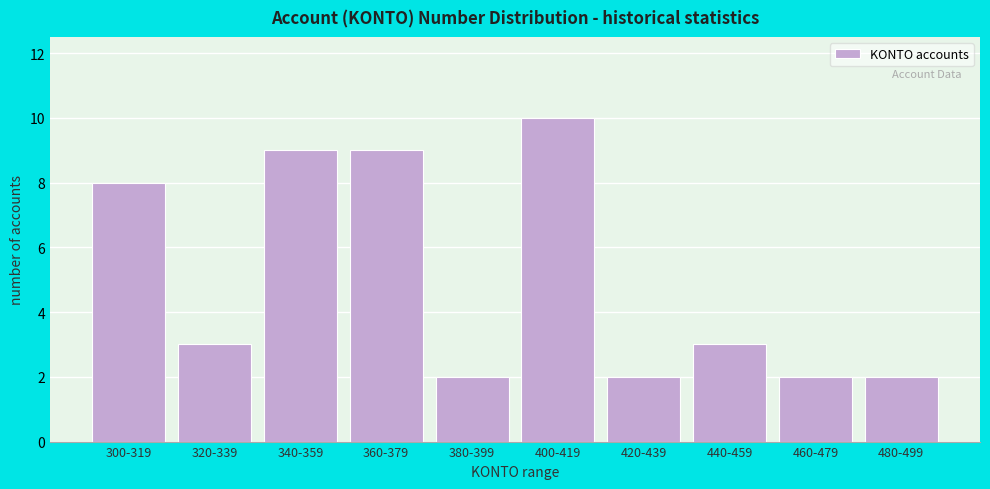

Reading right to left, what are all the values shown in this chart?

480-499=2	460-479=2	440-459=3	420-439=2	400-419=10	380-399=2	360-379=9	340-359=9	320-339=3	300-319=8